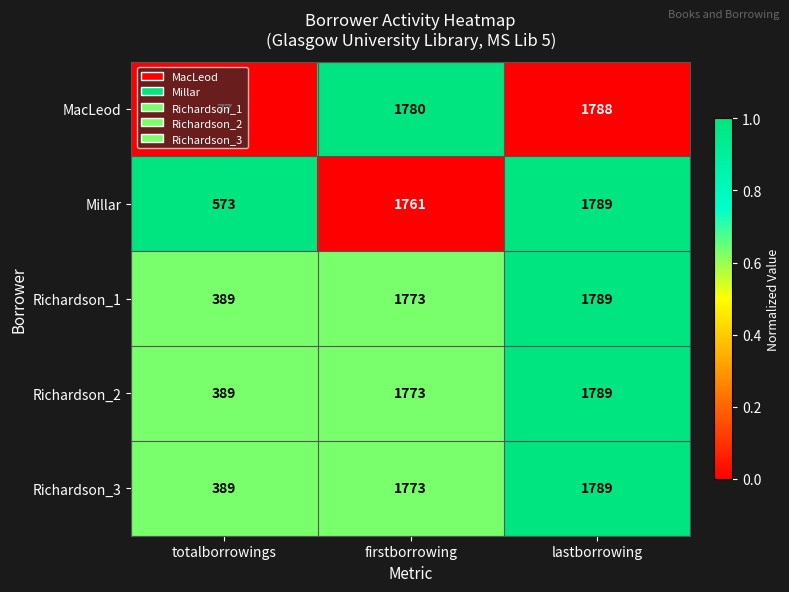

What is the average value of the Richardson_2 series?

1317